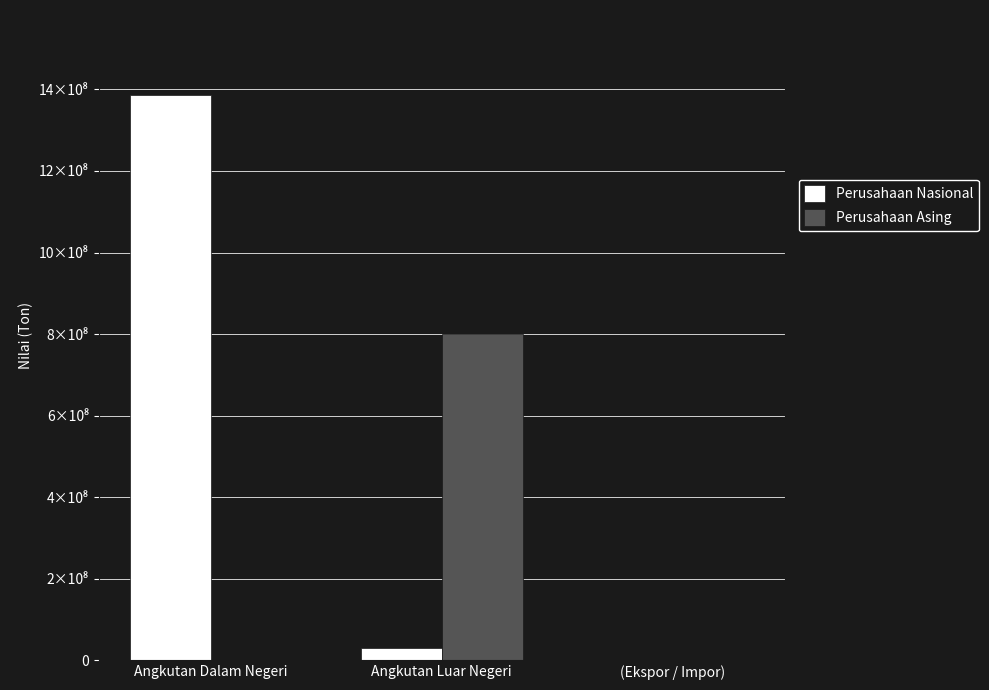

At Angkutan Luar Negeri, list the series in order from largest to smallest.

Perusahaan Asing, Perusahaan Nasional